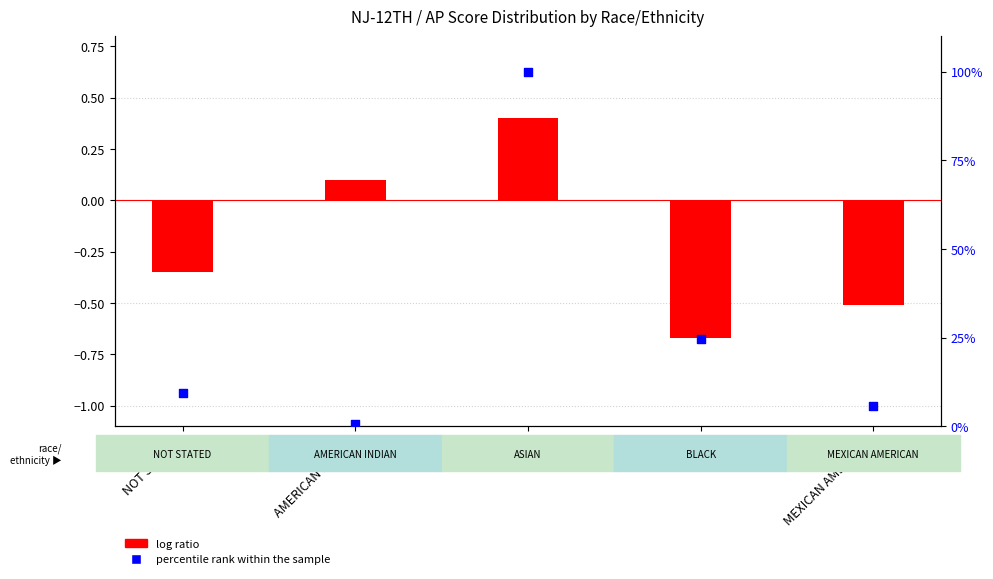

What is the total value across all series at MEXICAN AMERICAN?

5.2